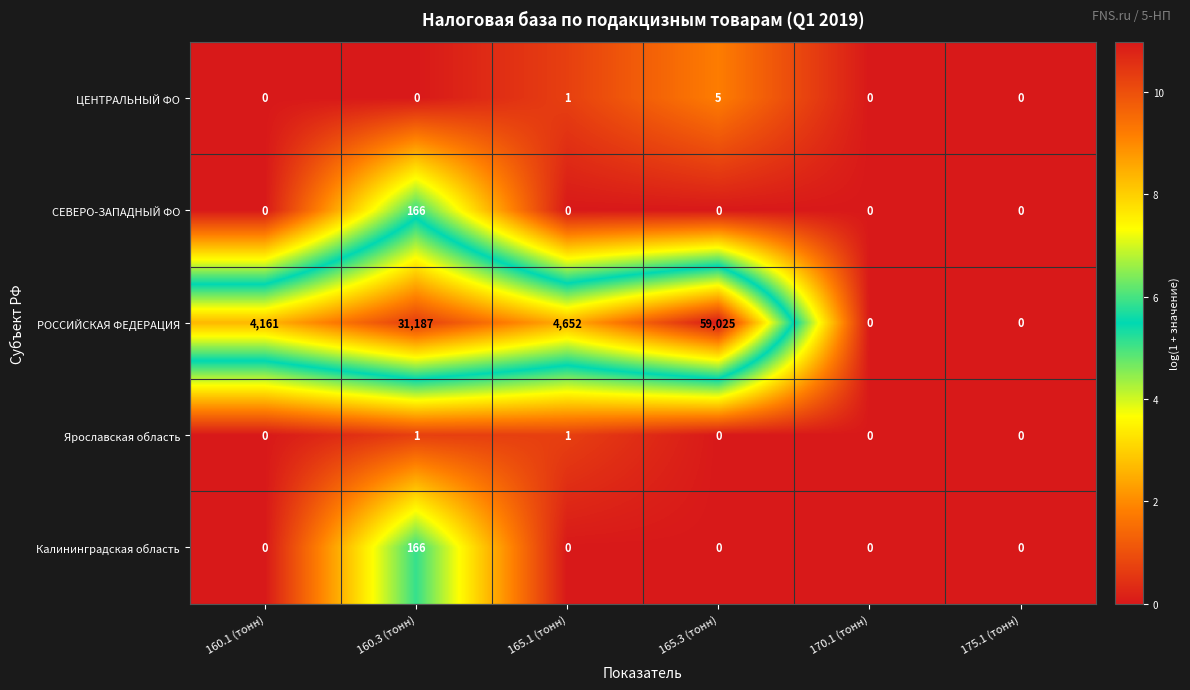

What is the sum of all СЕВЕРО-ЗАПАДНЫЙ ФО values?

166